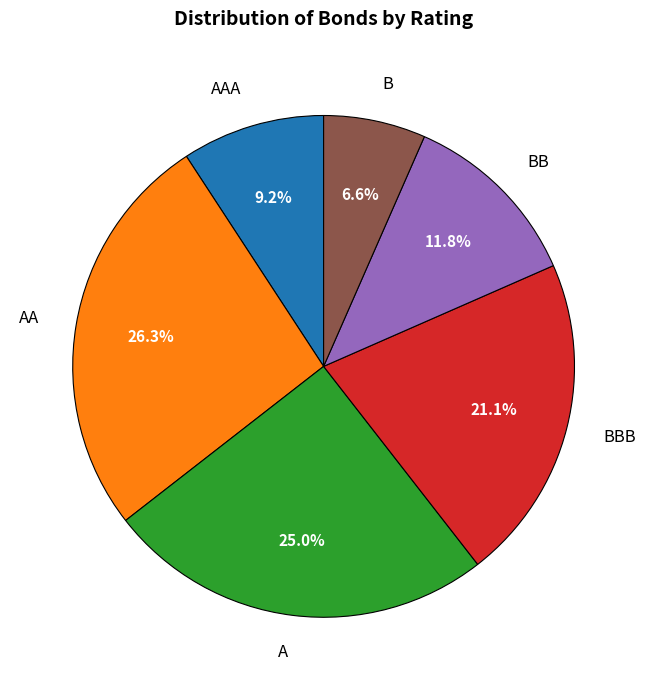

Approximately how many times larger is the value at BBB compared to B?

3.2